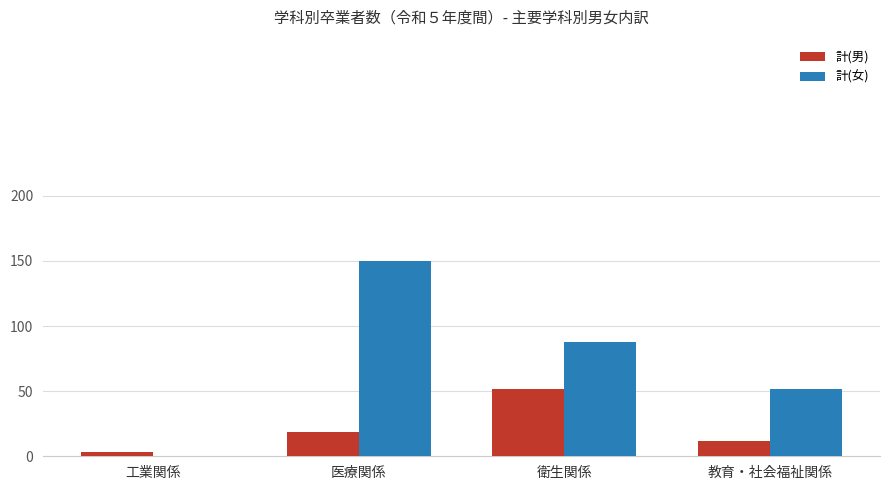

True or false: 計(男) has a value of 11 at 衛生関係.

False